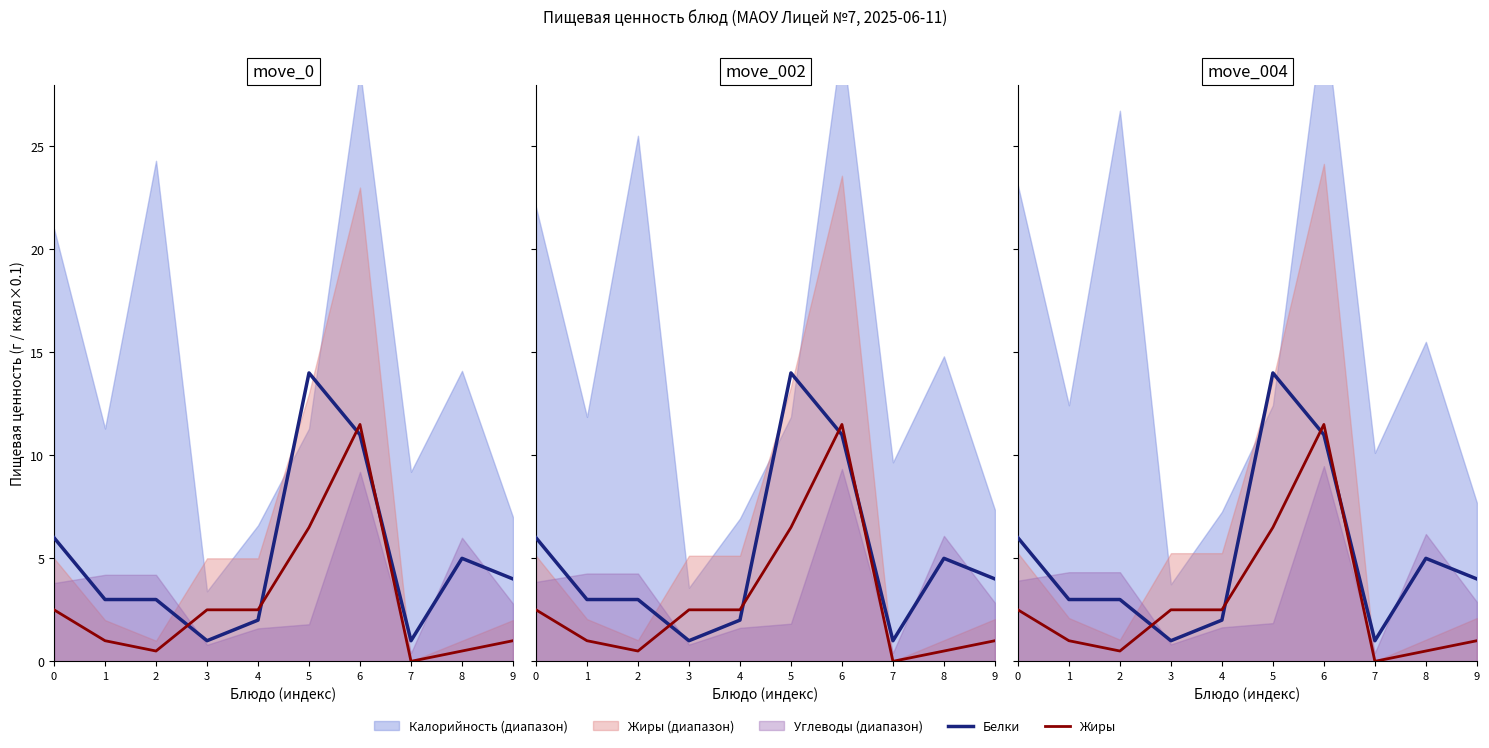

How many interior local peaks does the Белки series have?

2